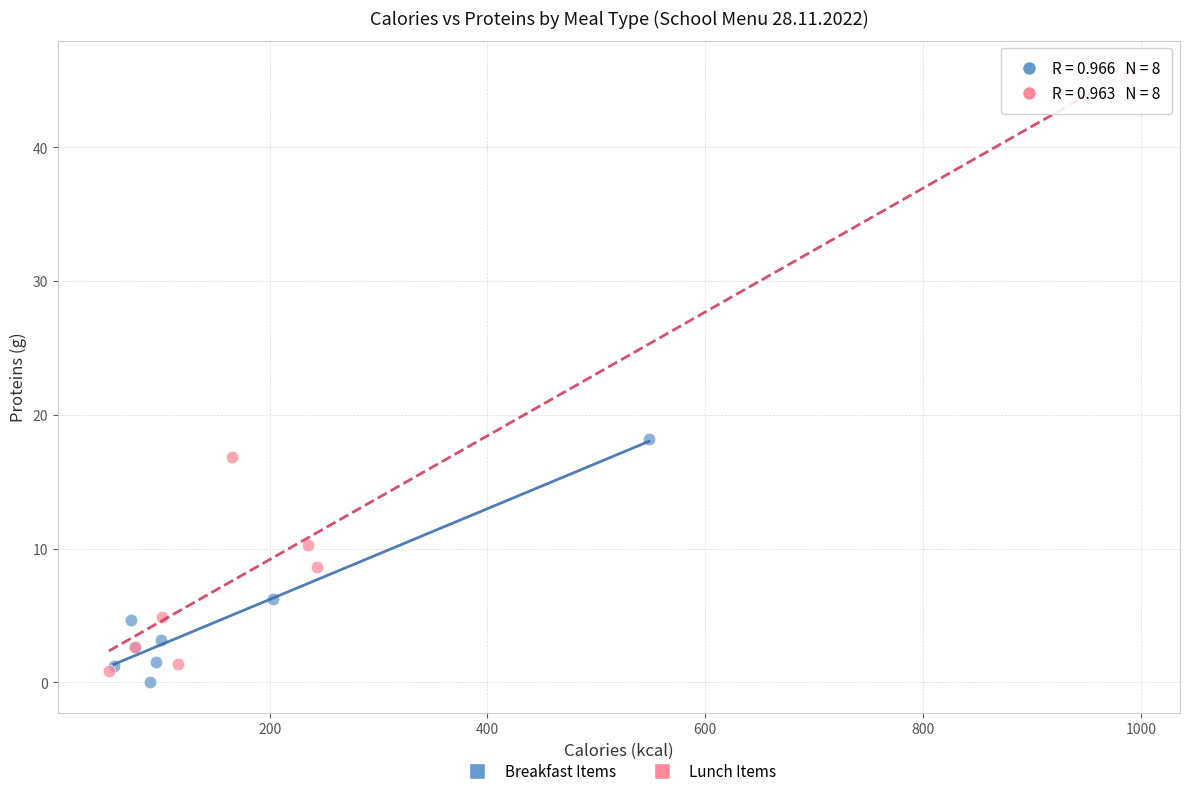

Which series contains the highest Y value?

Lunch Items